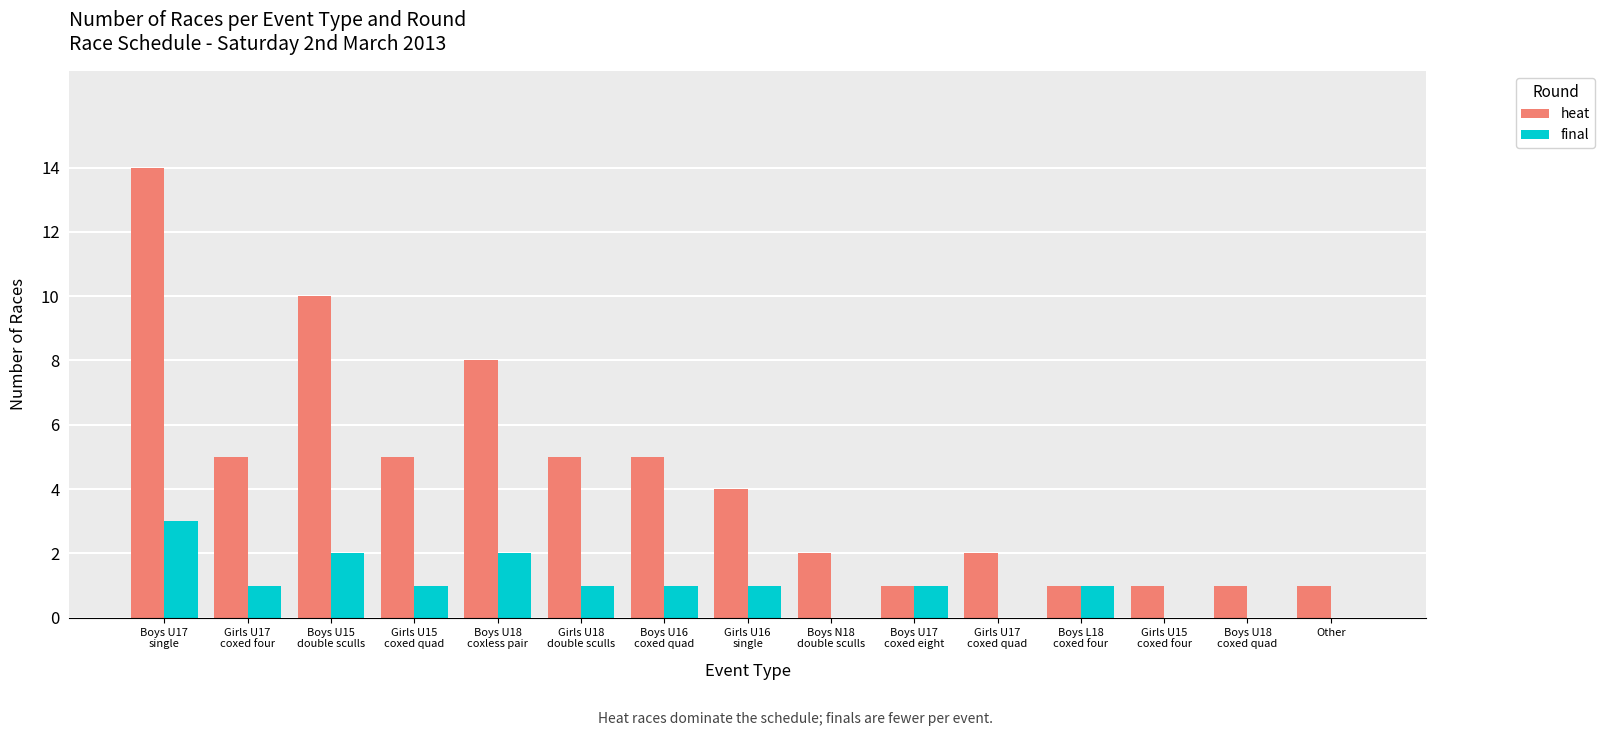

Which series has the widest spread of values?

heat